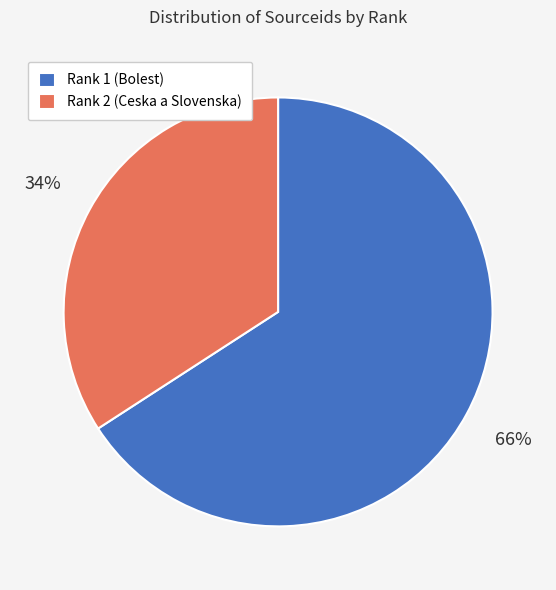

Which category has the biggest portion of the pie?

Rank 1 (Bolest)